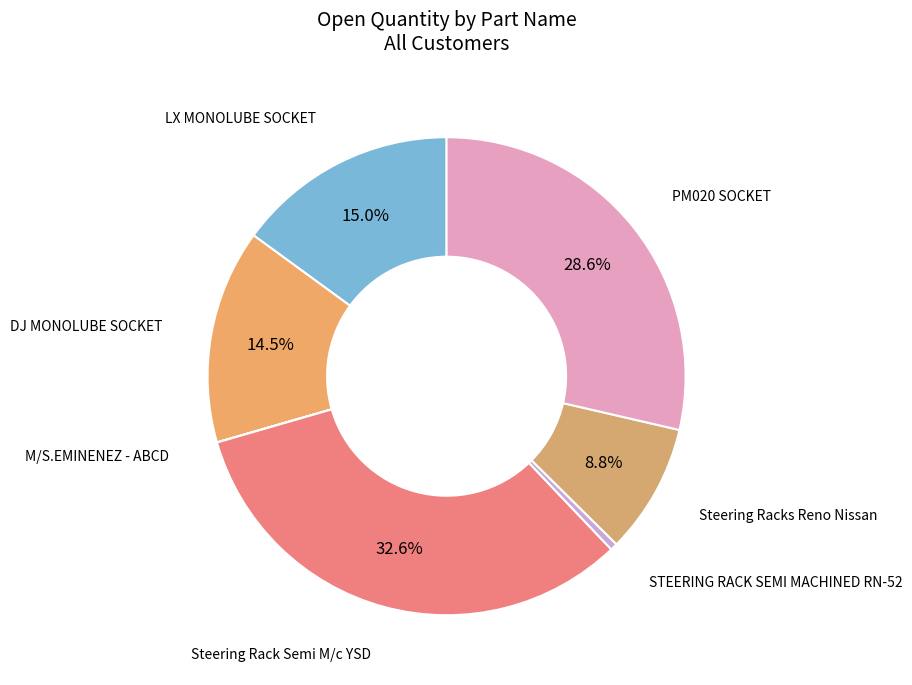

Count the number of slices in the pie.

7